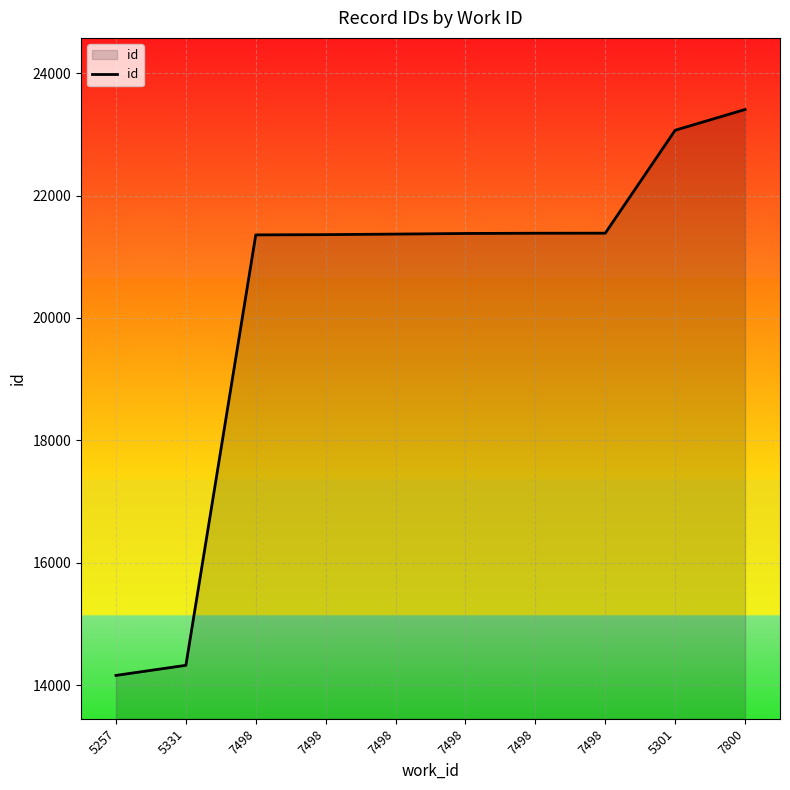

Is this an area chart (filled region under the line)?

Yes